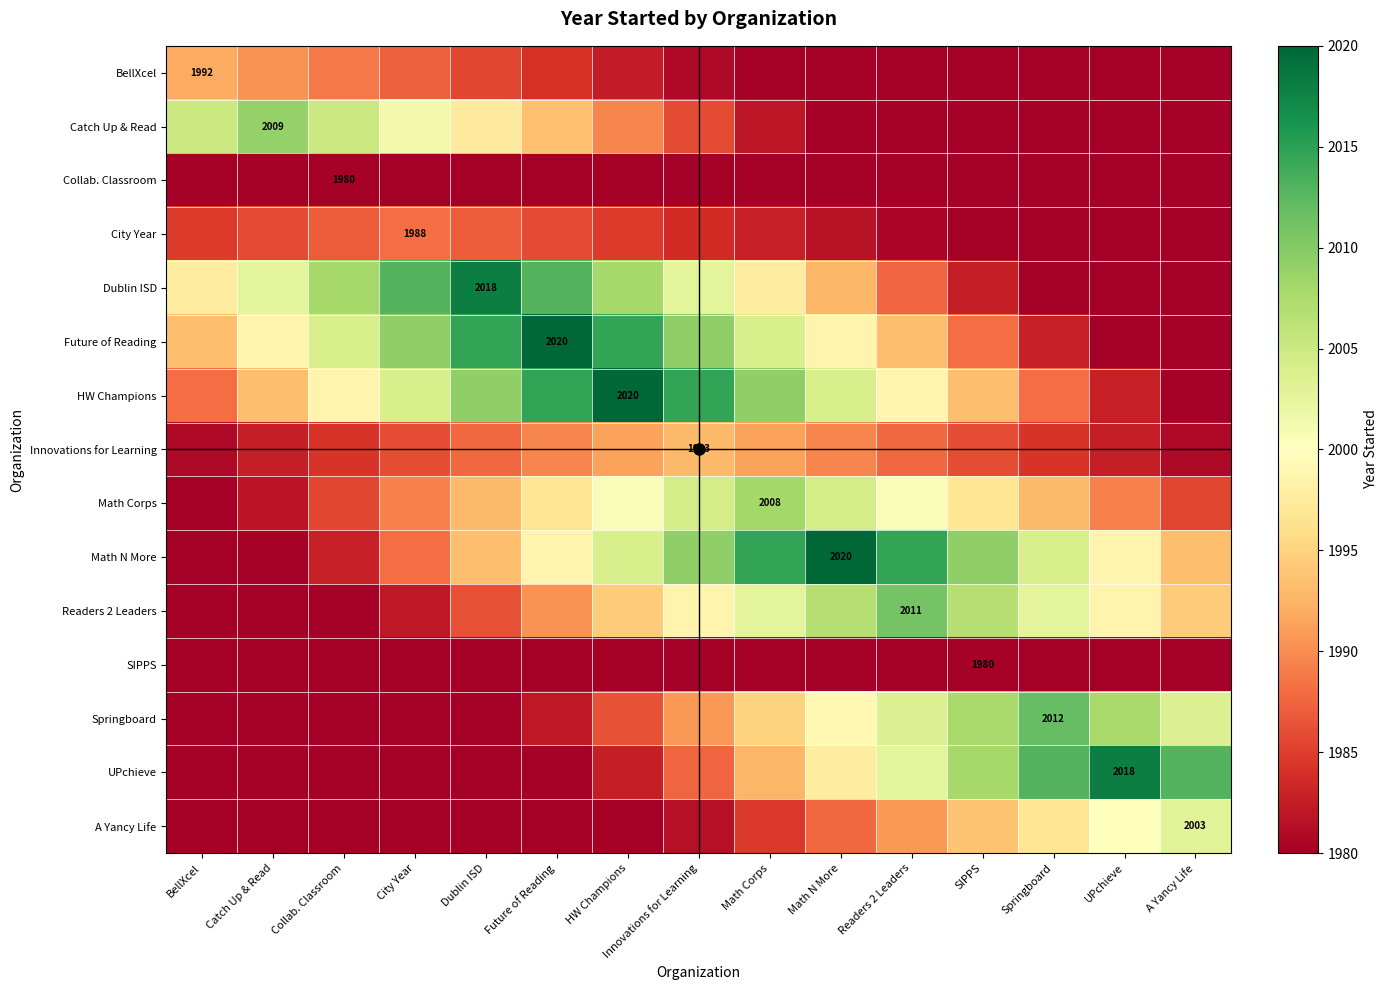

What is the total value across all series at UPchieve?

29837.5